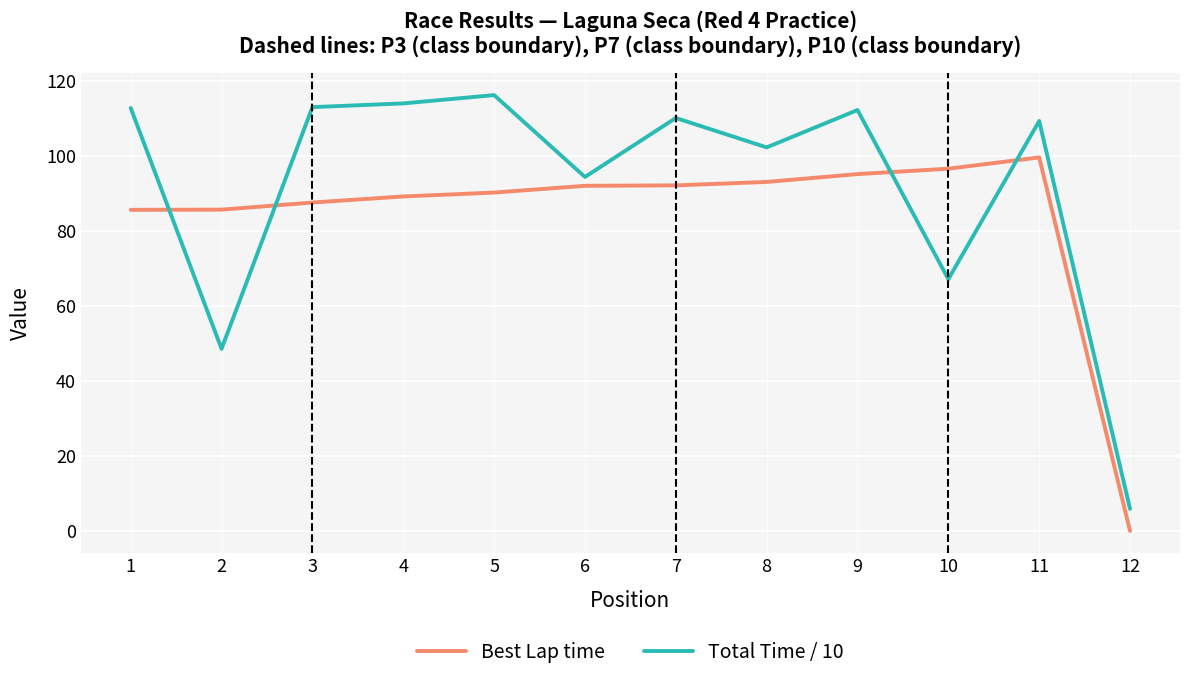

What is the average value of the Best Lap time series?

83.9